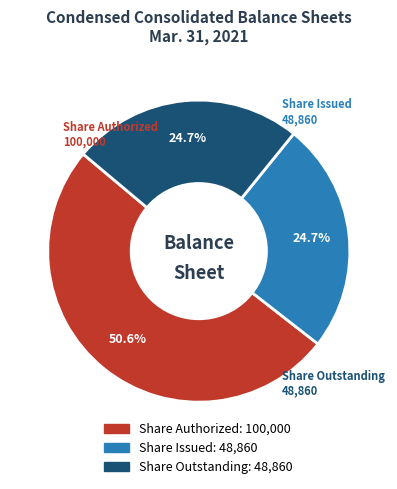

How many segments does this pie chart have?

3